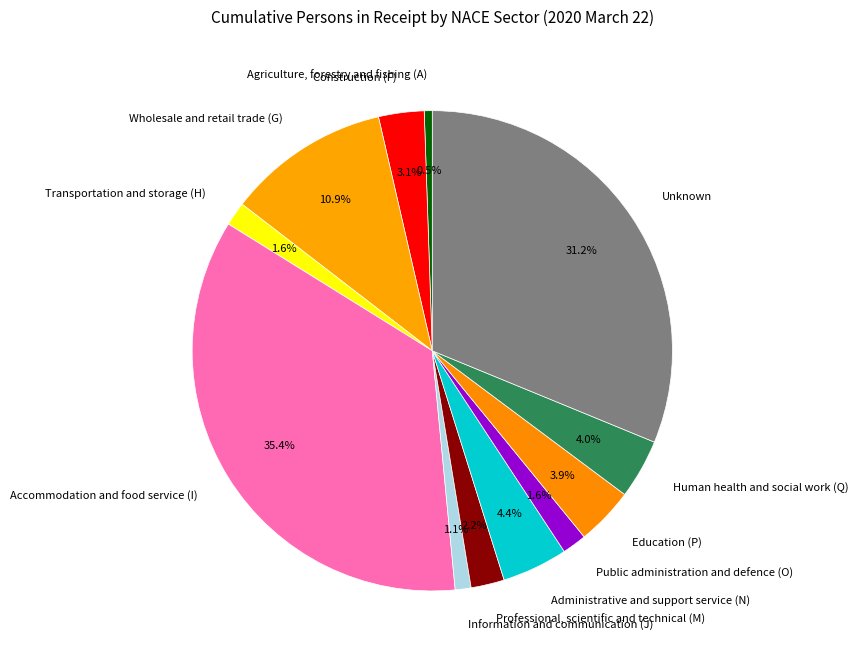

How many segments does this pie chart have?

12